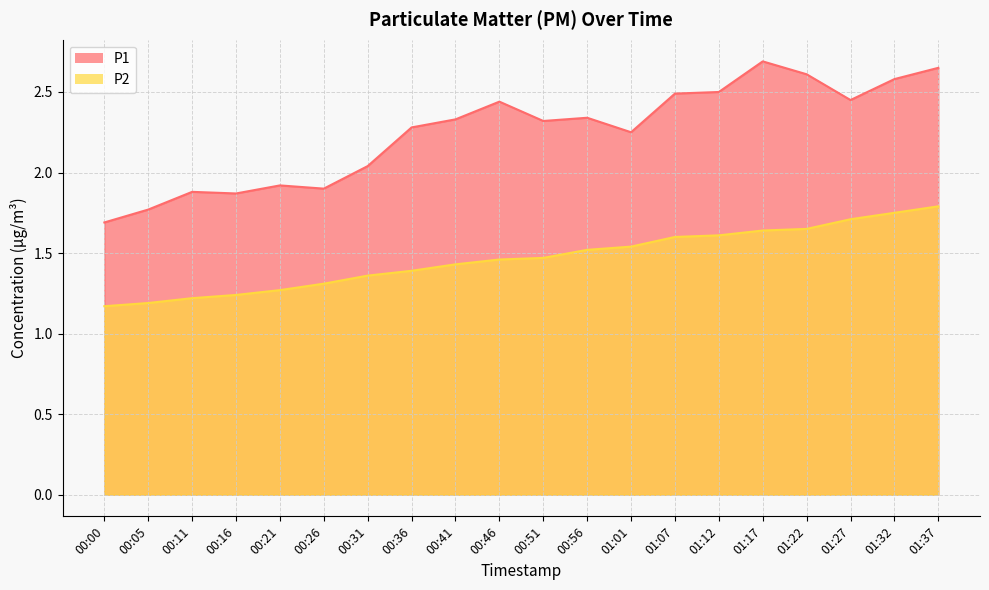

How many series are shown in this chart?

2